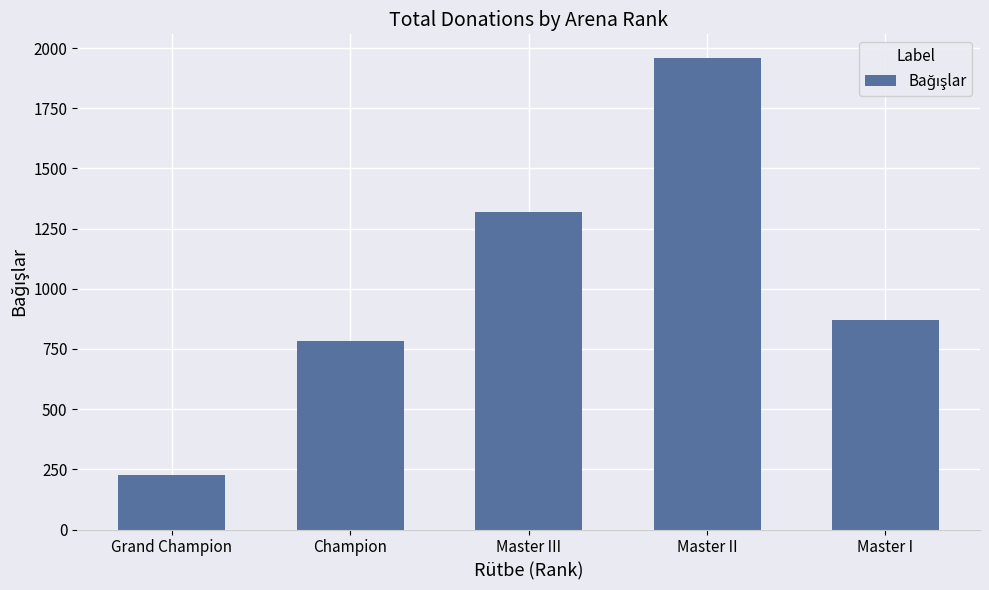

What is the sum of all values?

5155